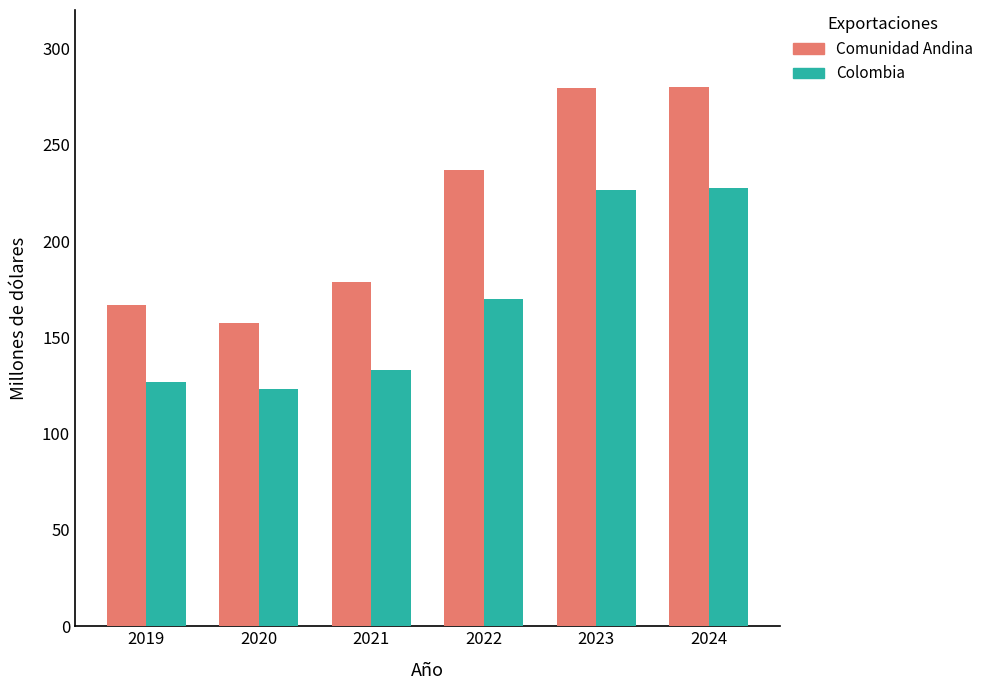

Are the bars horizontal?

No